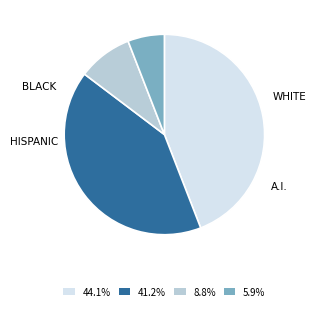

How many segments does this pie chart have?

4